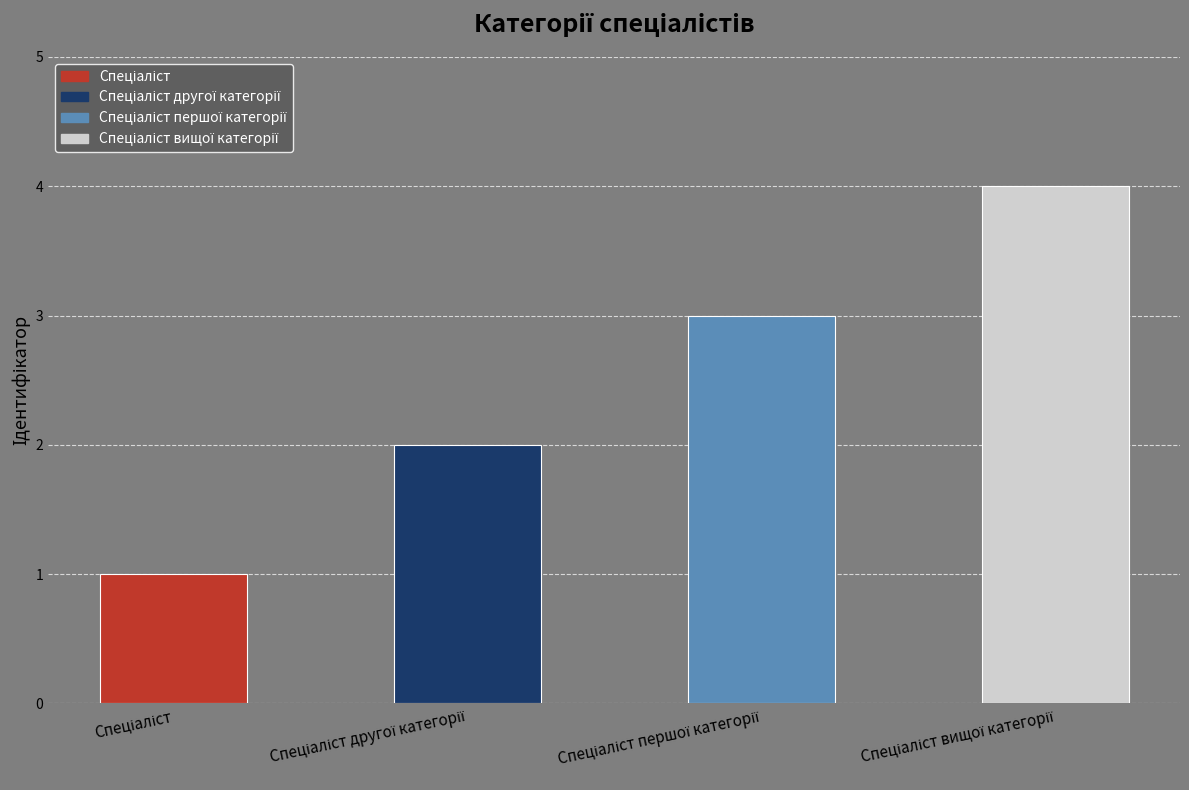

Count the values in the range 2 to 4.

3